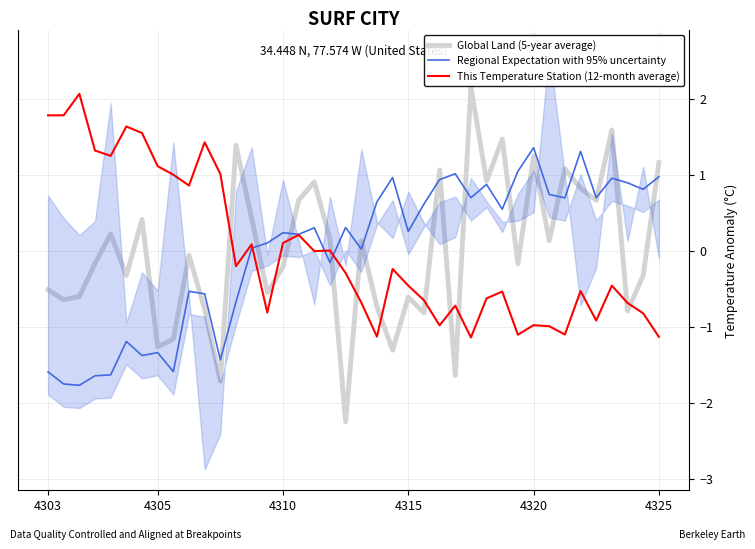

What is the spread (max minus min) of values at 16?

0.5